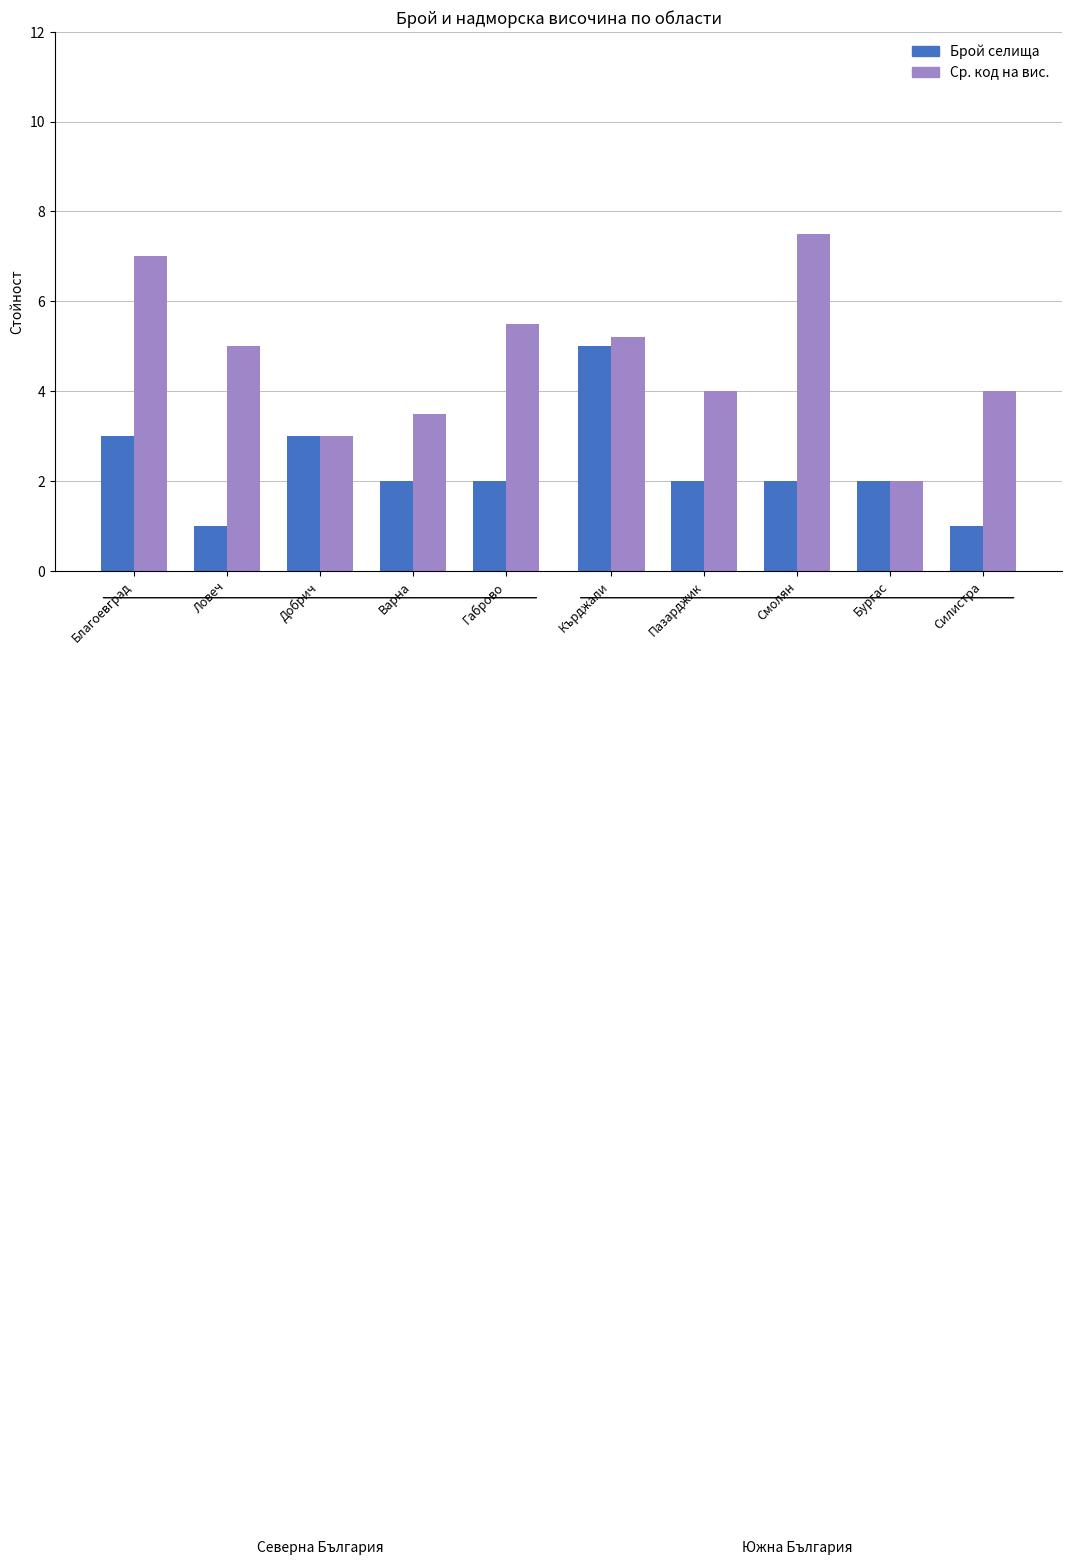

The value of Вид (тип) at SML is 5. True or false?

False